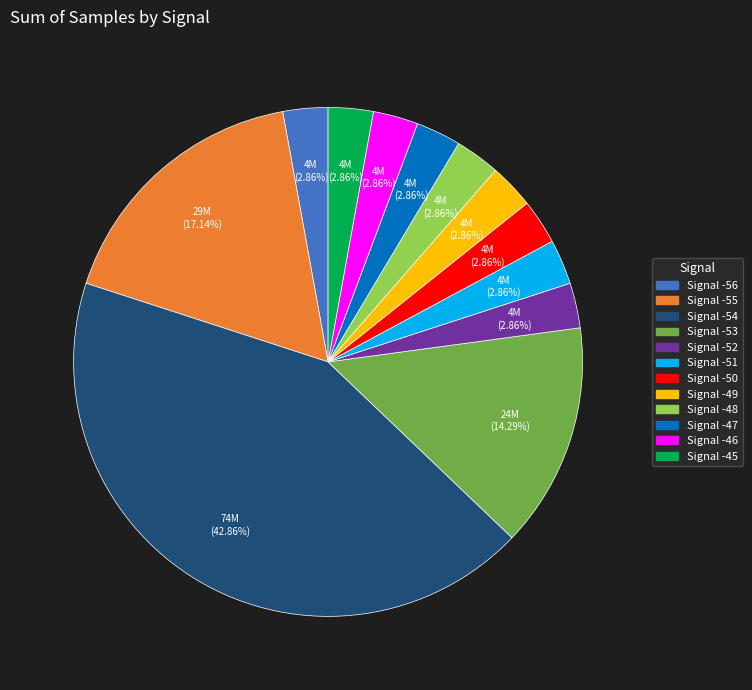

Does any single category account for the majority?

No